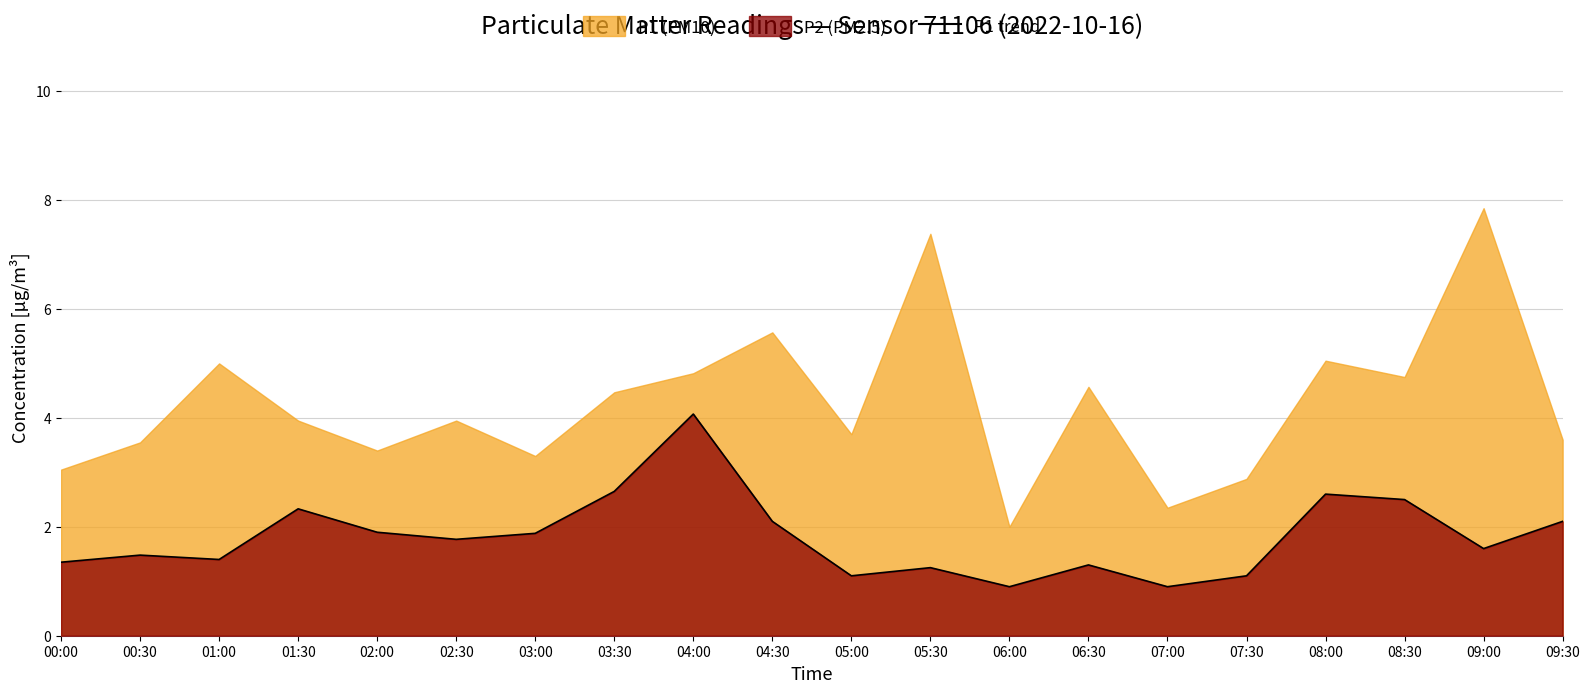

How many points are lower than both their immediate neighbors (excluding endpoints)?

6